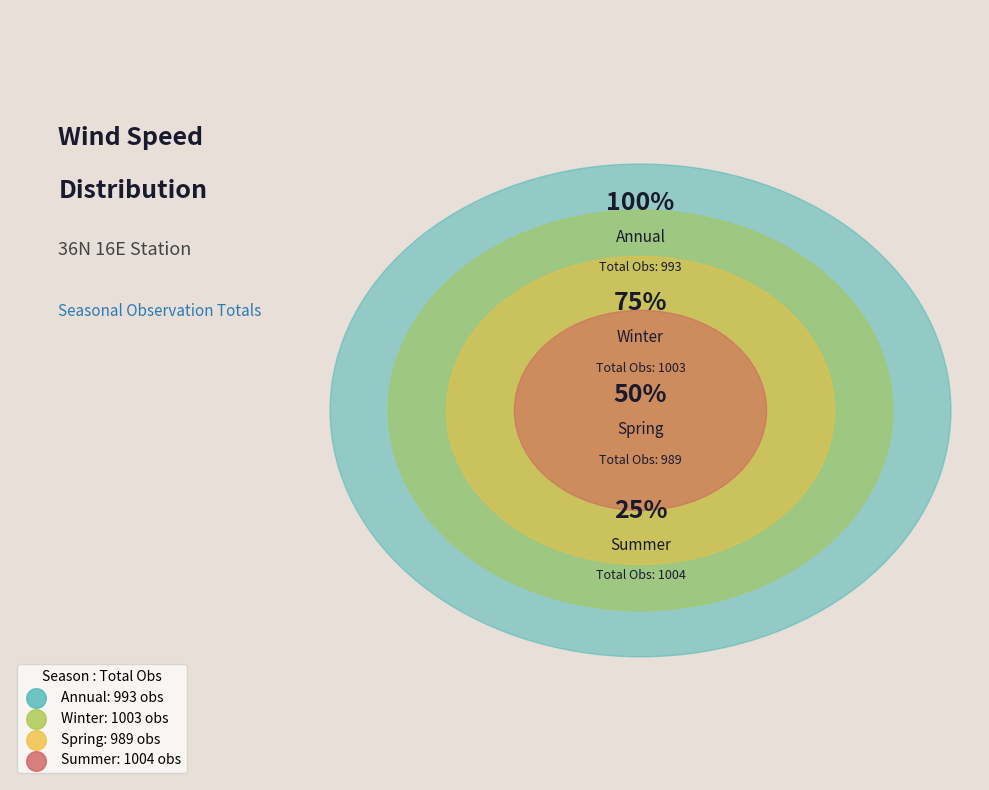

Does Spring represent more than half of the total?

No